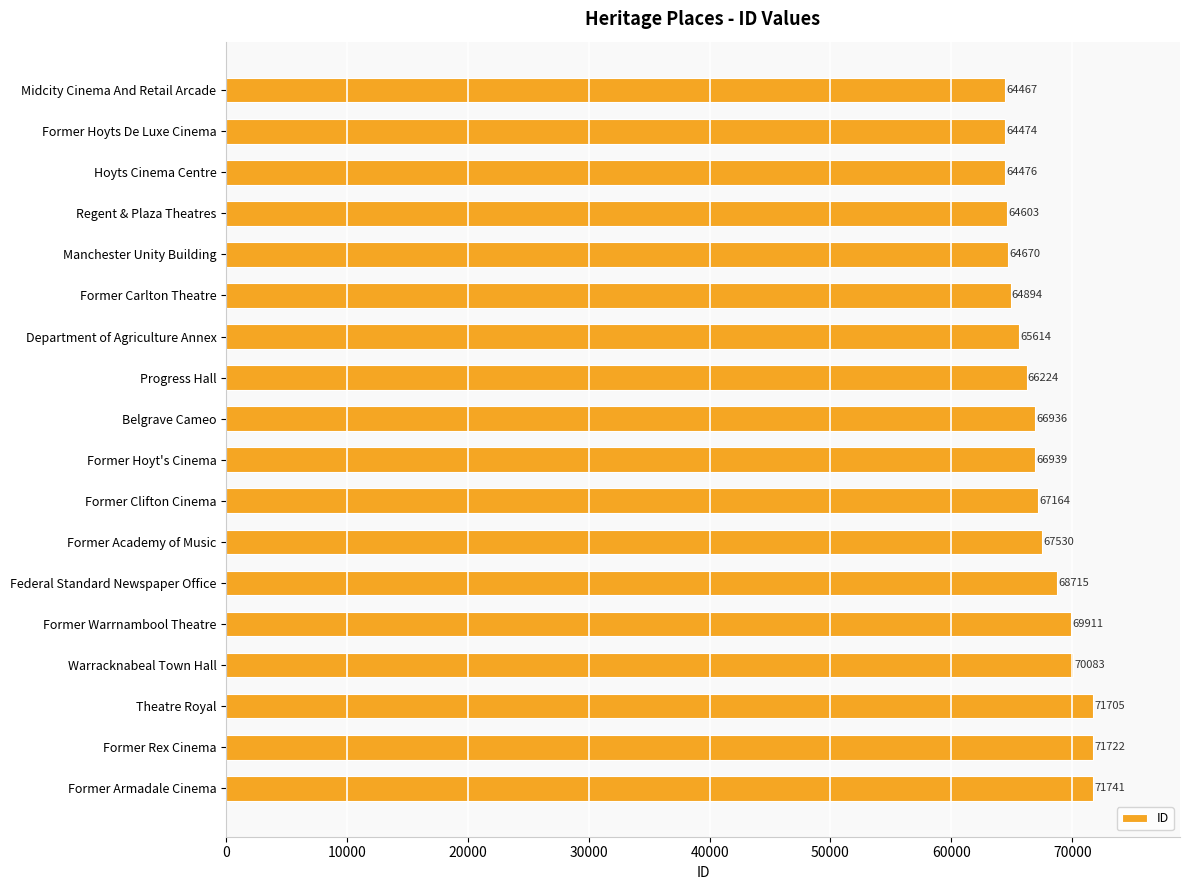

What is the greatest value displayed?

71741